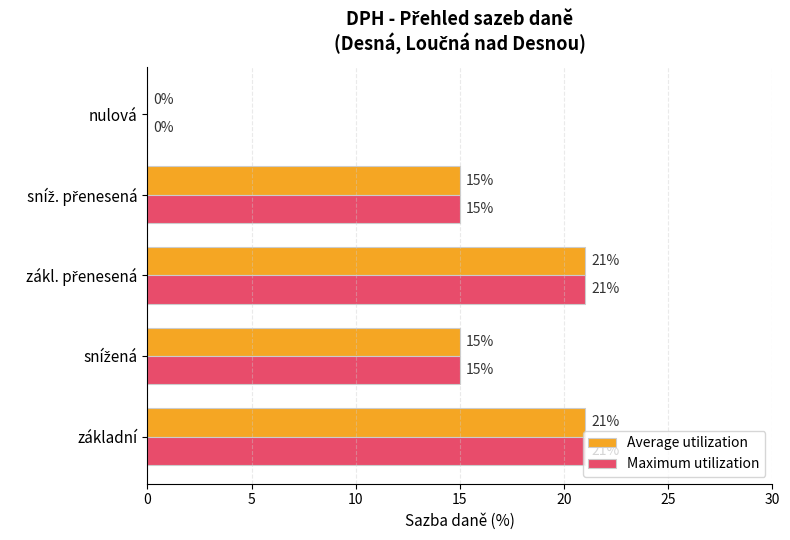

Is it true that Maximum utilization equals 21 at základní?

True